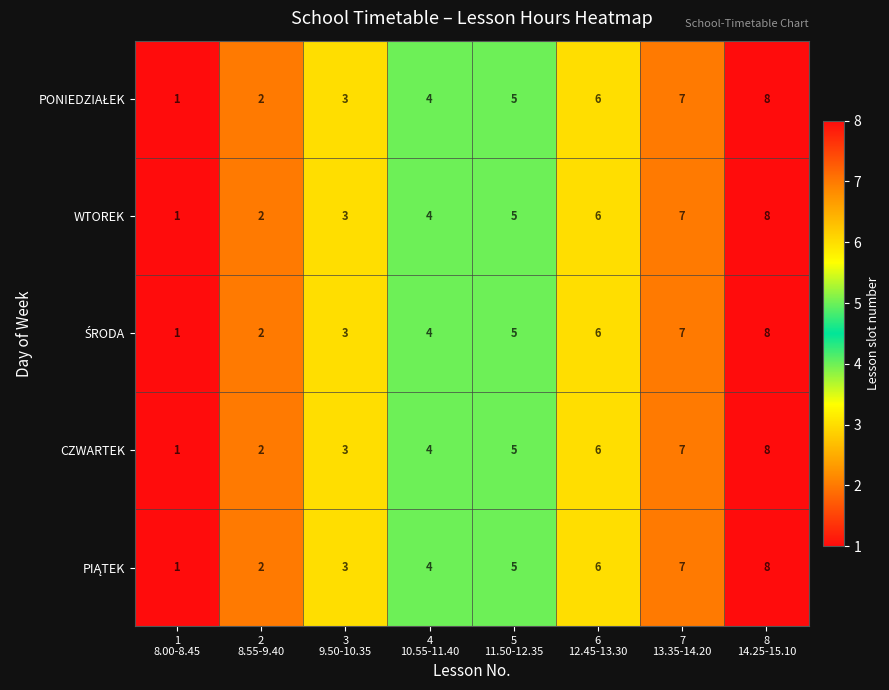

At which category is the sum across all series the highest?

8
14.25-15.10